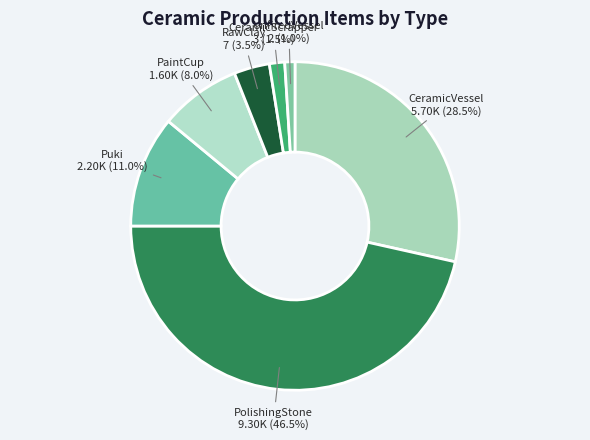

Between CeramicVessel and PaintCup, which is larger?

CeramicVessel